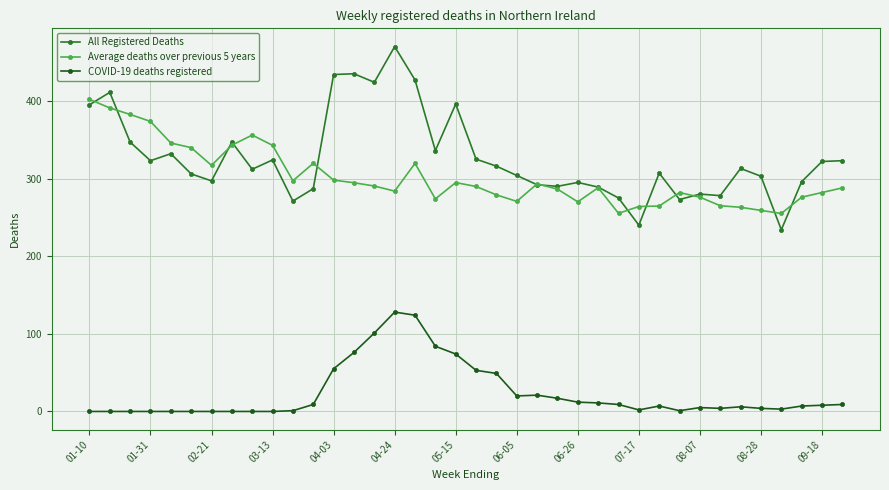

At how many categories does at least one series exceed 137?

38